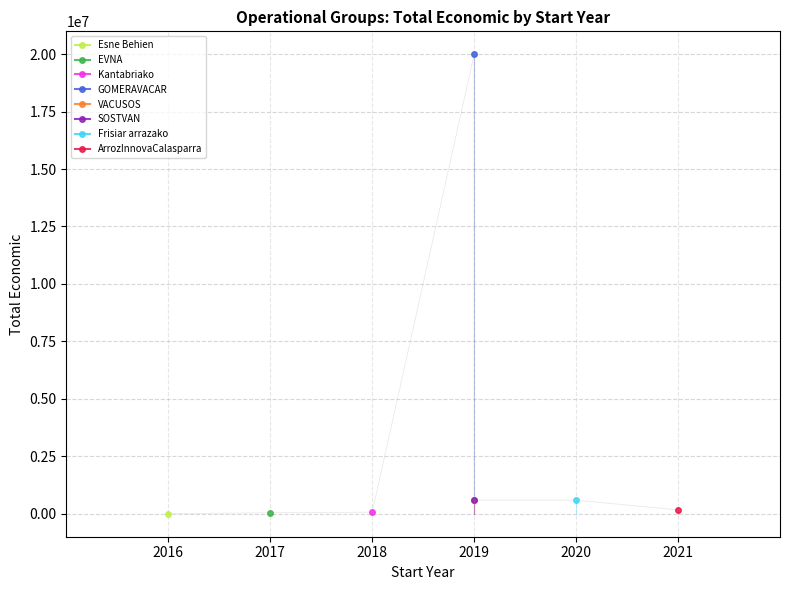

List the labels in order of value, smallest first.

2016, 2017, 2018, 2021, 2020, 2019, 2019, 2019